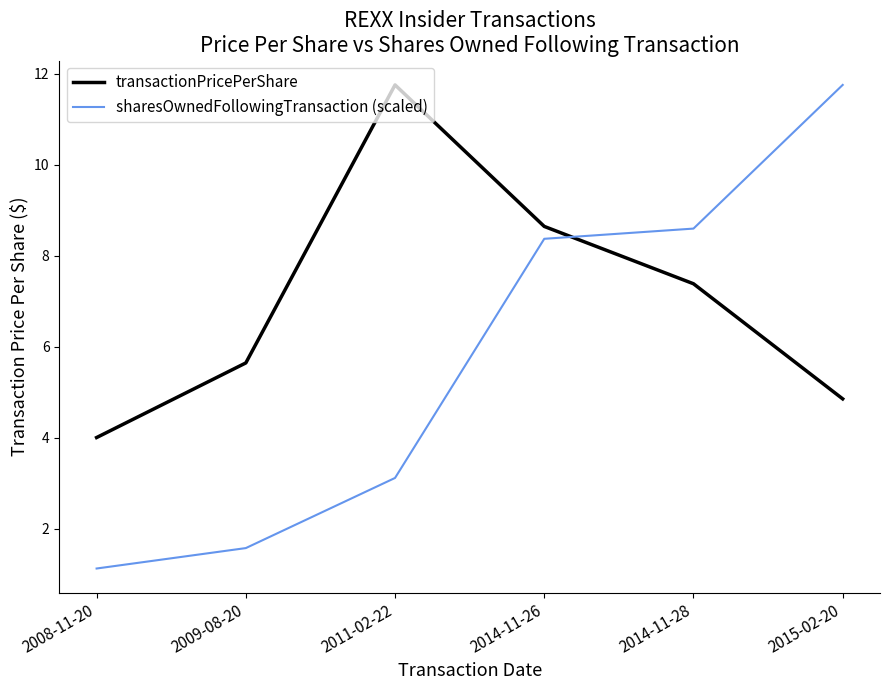

How many lines are shown in the chart?

2